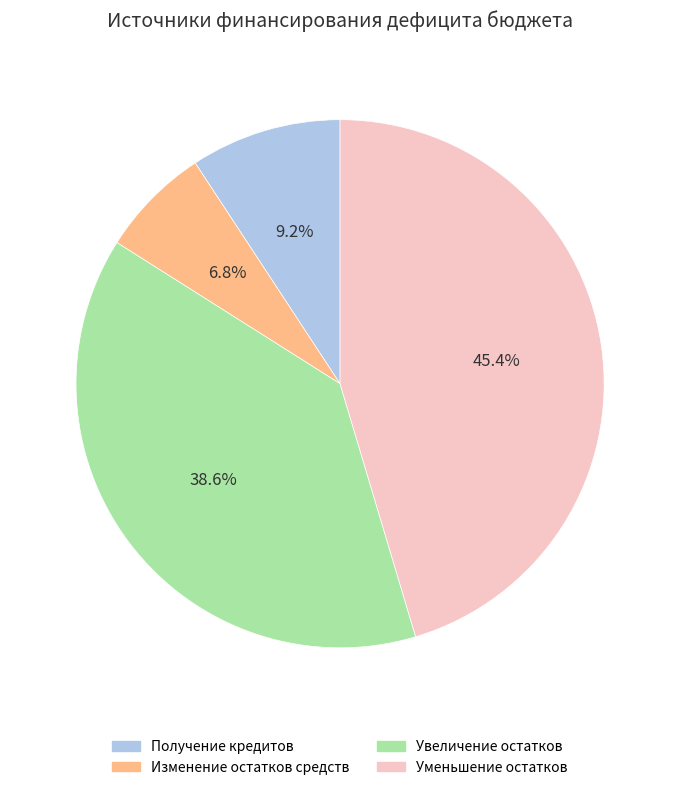

Does any single category account for the majority?

No